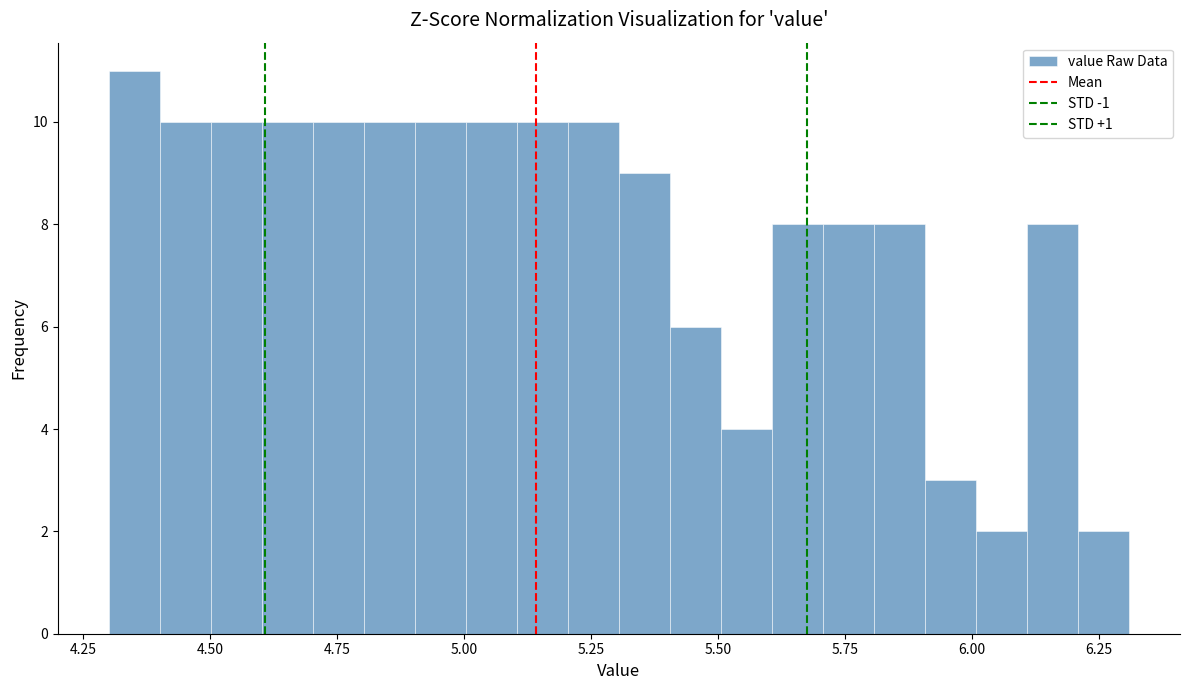

Around what value on the x-axis is the tallest bar? Give the approximate position of its centre, as read against the axis.

4.35